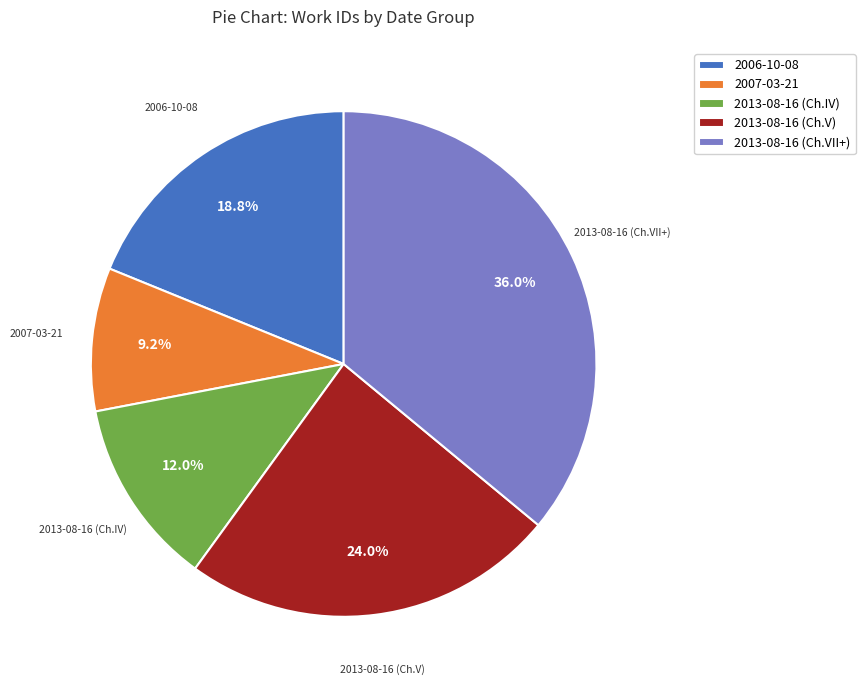

How many slices are in this pie chart?

5